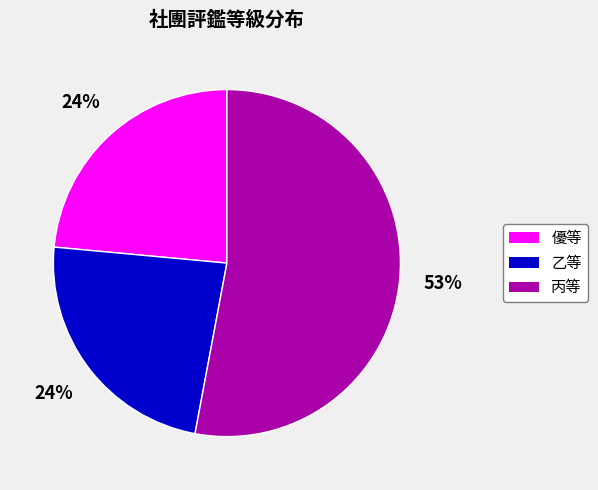

True or false: 丙等 accounts for 53% of the total.

True